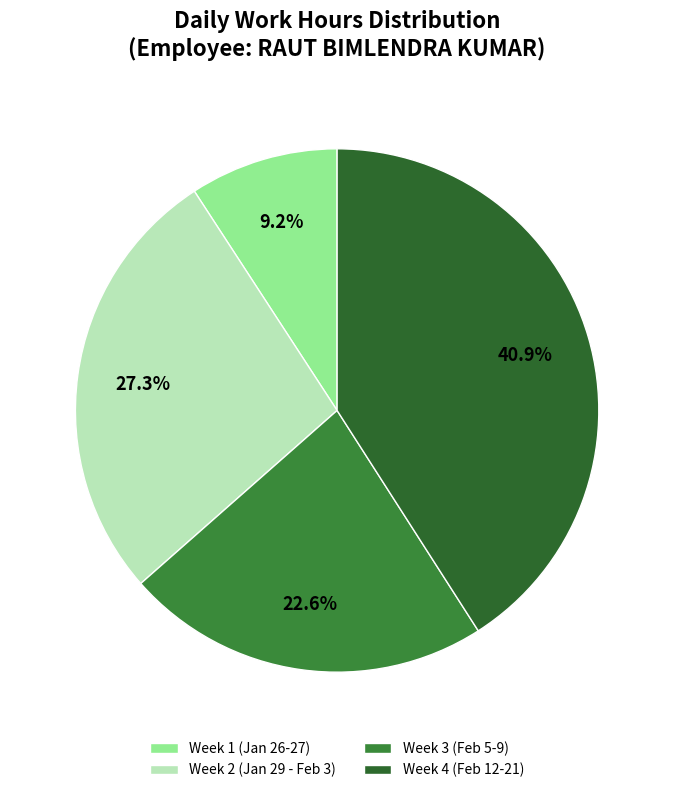

How many slices are in this pie chart?

4